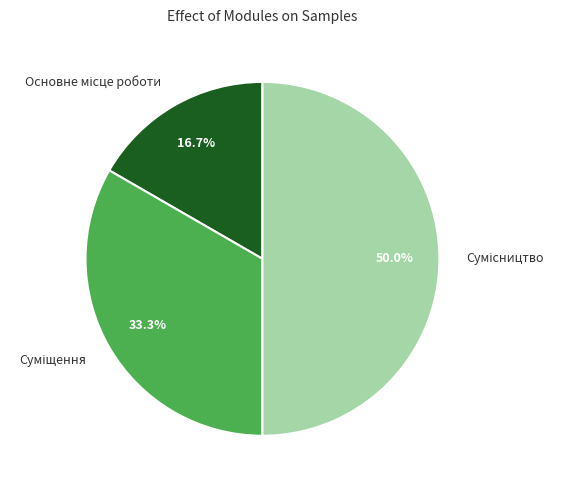

To the nearest percent, what portion does Суміщення represent?

33%